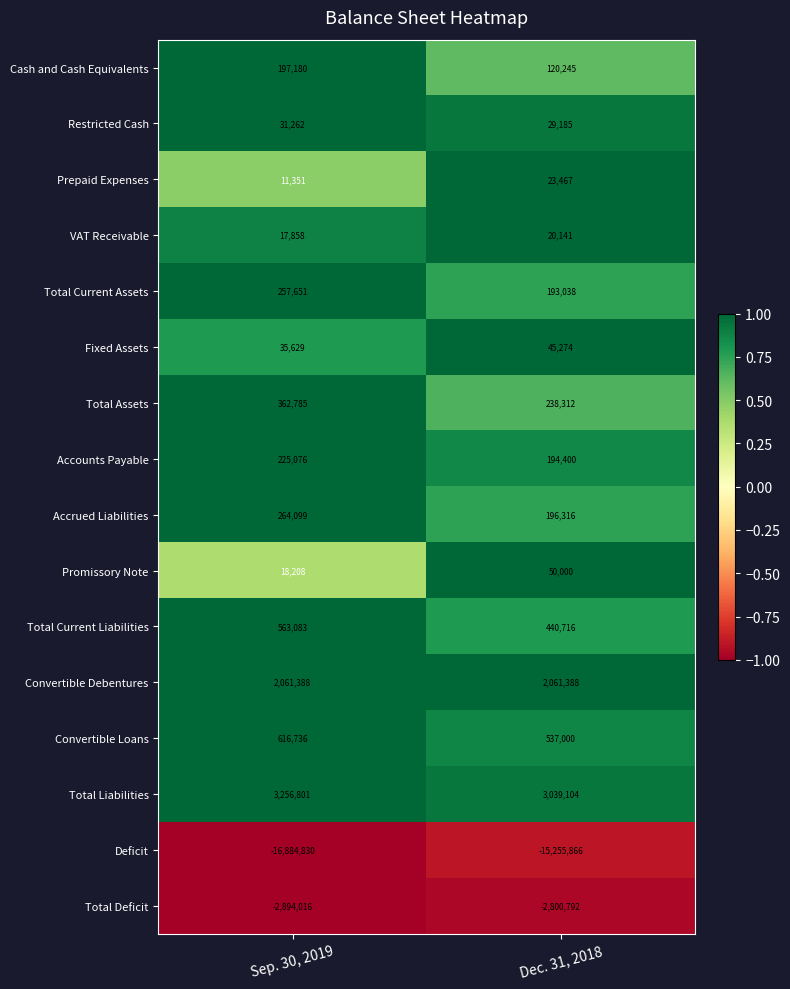

At which label does Prepaid Expenses reach its peak?

Dec. 31, 2018